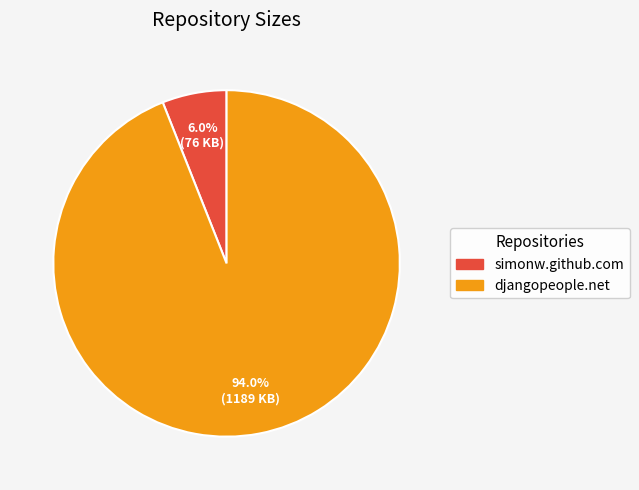

To the nearest percent, what percentage of the pie is simonw.github.com?

6%